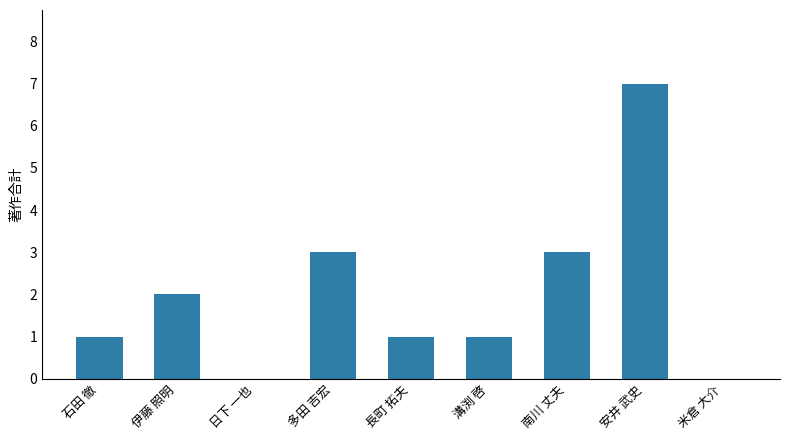

Are the bars horizontal?

No